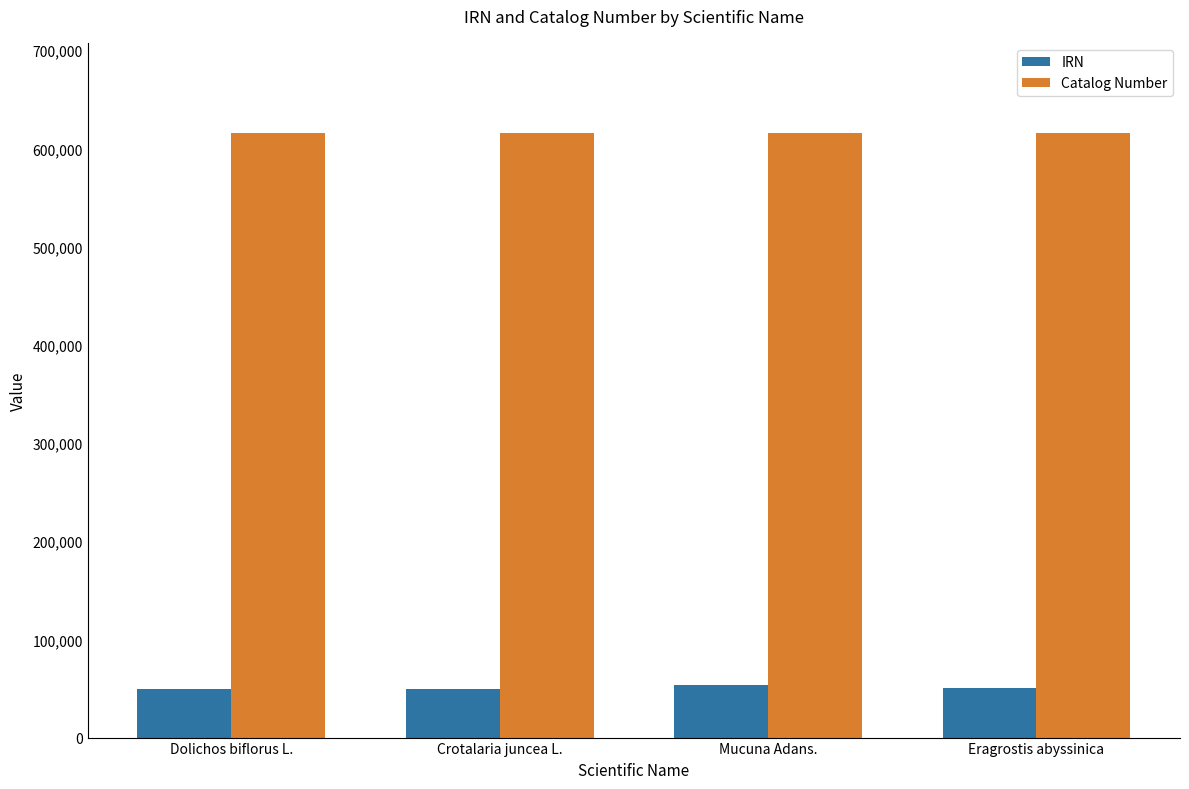

True or false: IRN has a value of 17799 at Dolichos biflorus L..

False